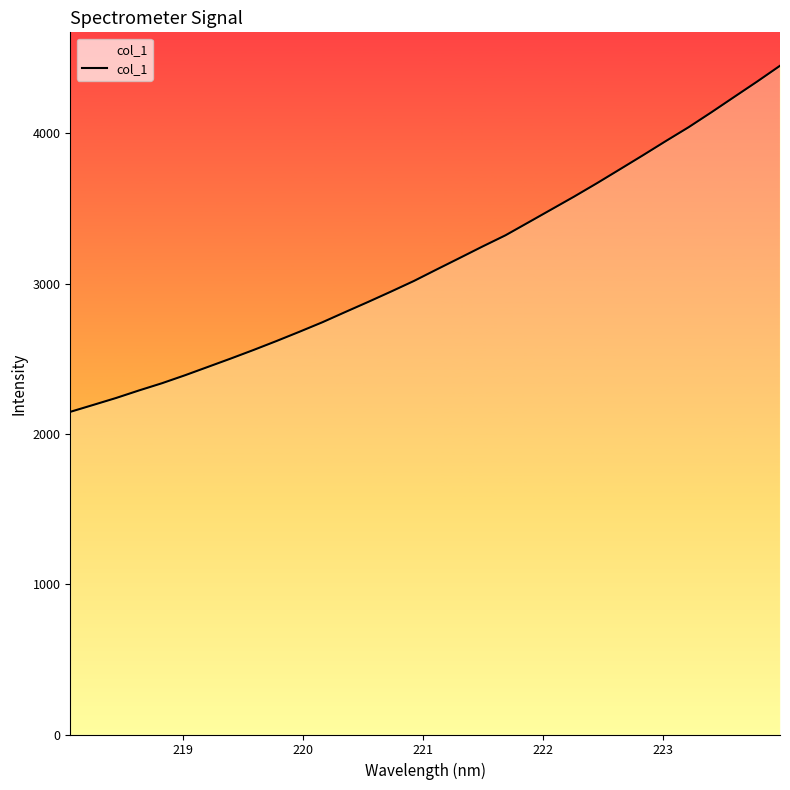

What is the smallest value displayed?

2147.4